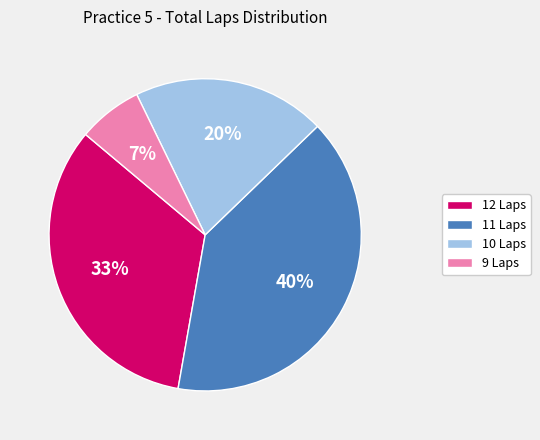

Does 10 Laps account for over 50% of the chart?

No